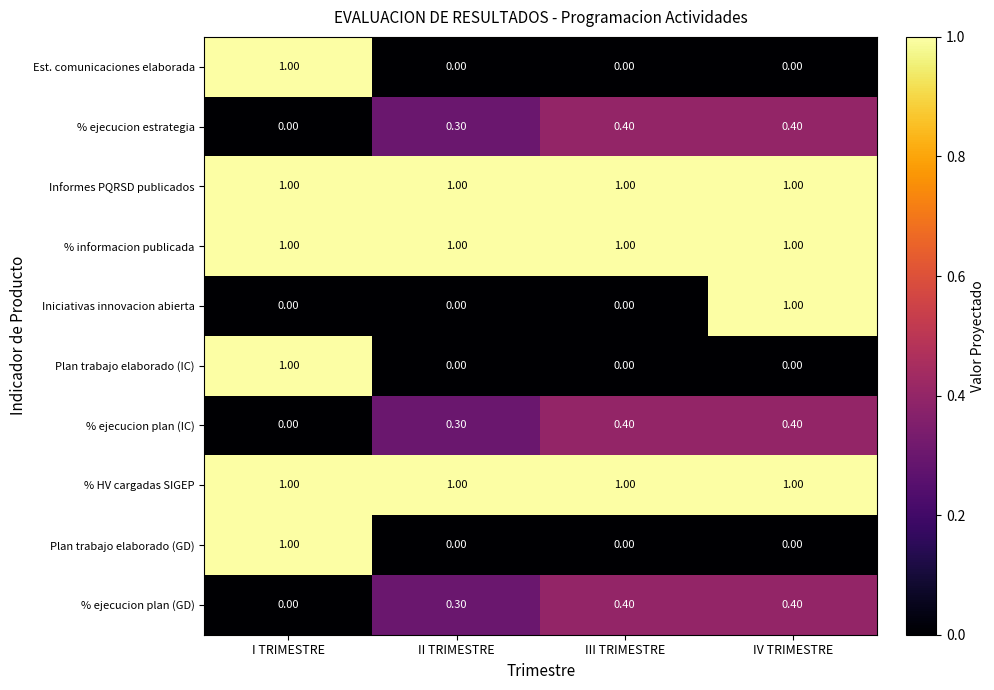

What is the total value across all series at IV TRIMESTRE?

5.2